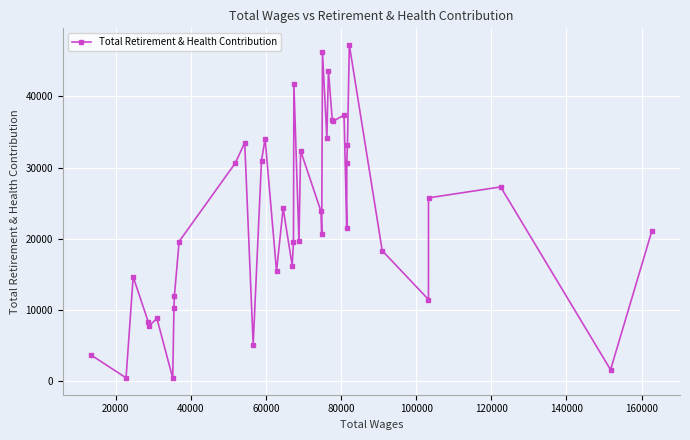

What is the difference between the maximum and minimum values?

46833